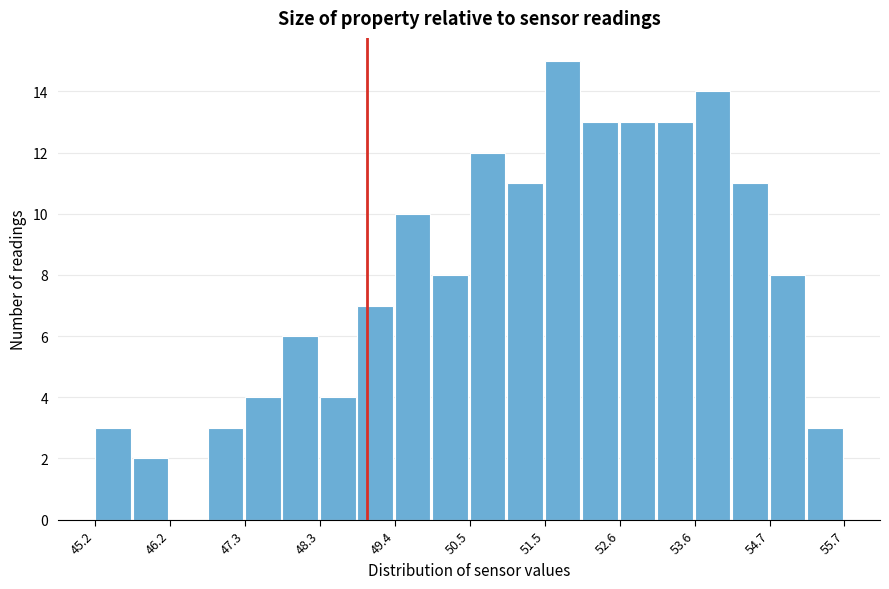

Read against the x-axis, roughly where is the centre of the tallest bar?

51.8